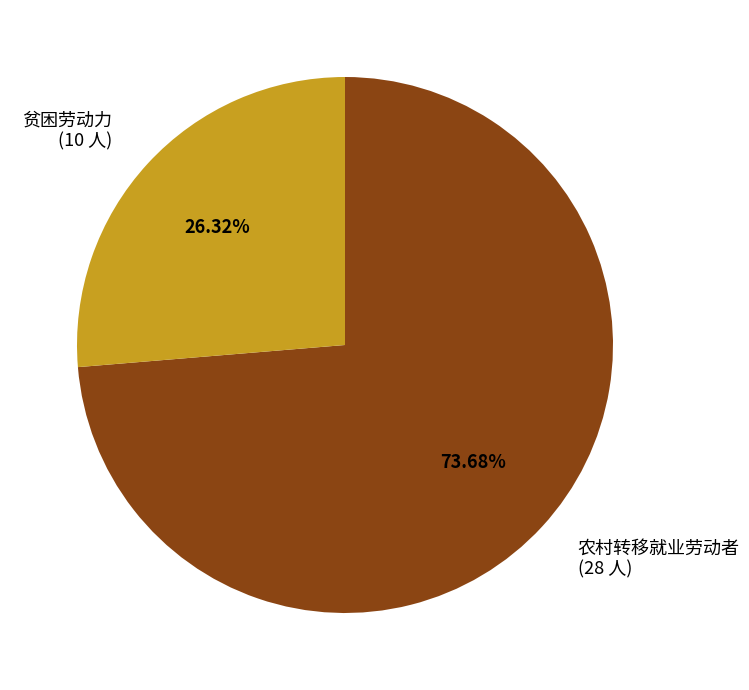

Does 贫困劳动力 represent more than half of the total?

No